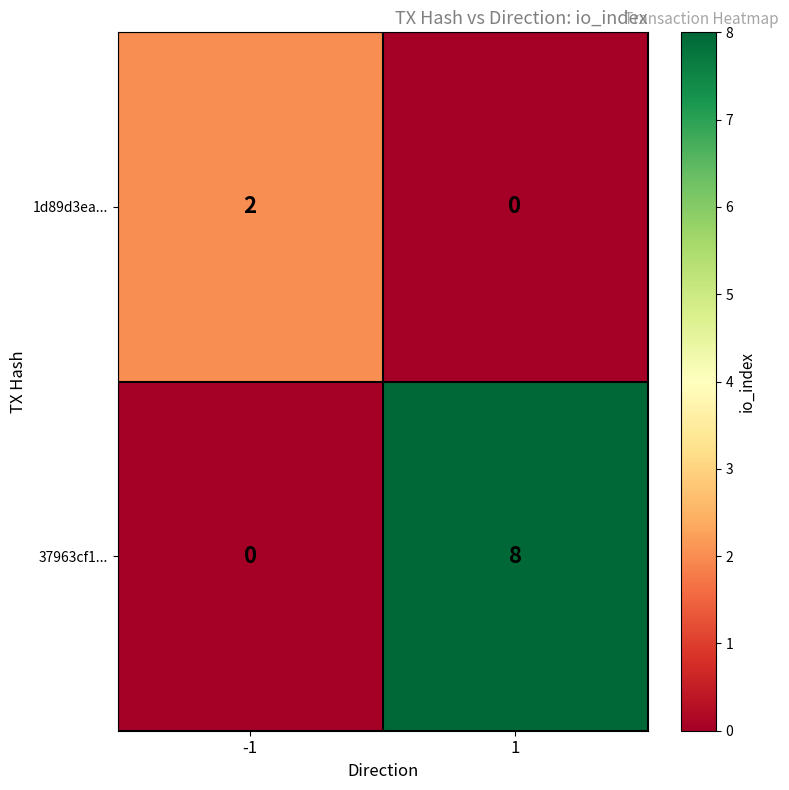

What is the difference between the maximum and minimum values in the 37963cf1... series?

8